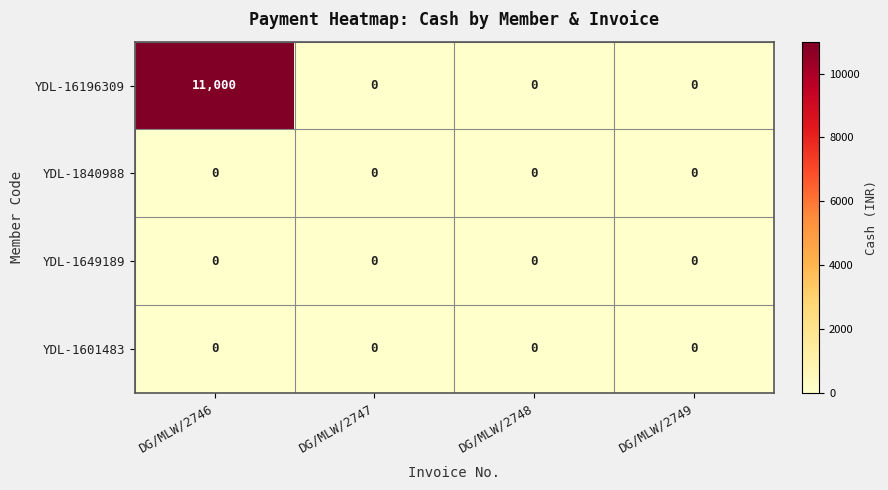

What is the total value across all series at DG/MLW/2746?

11000